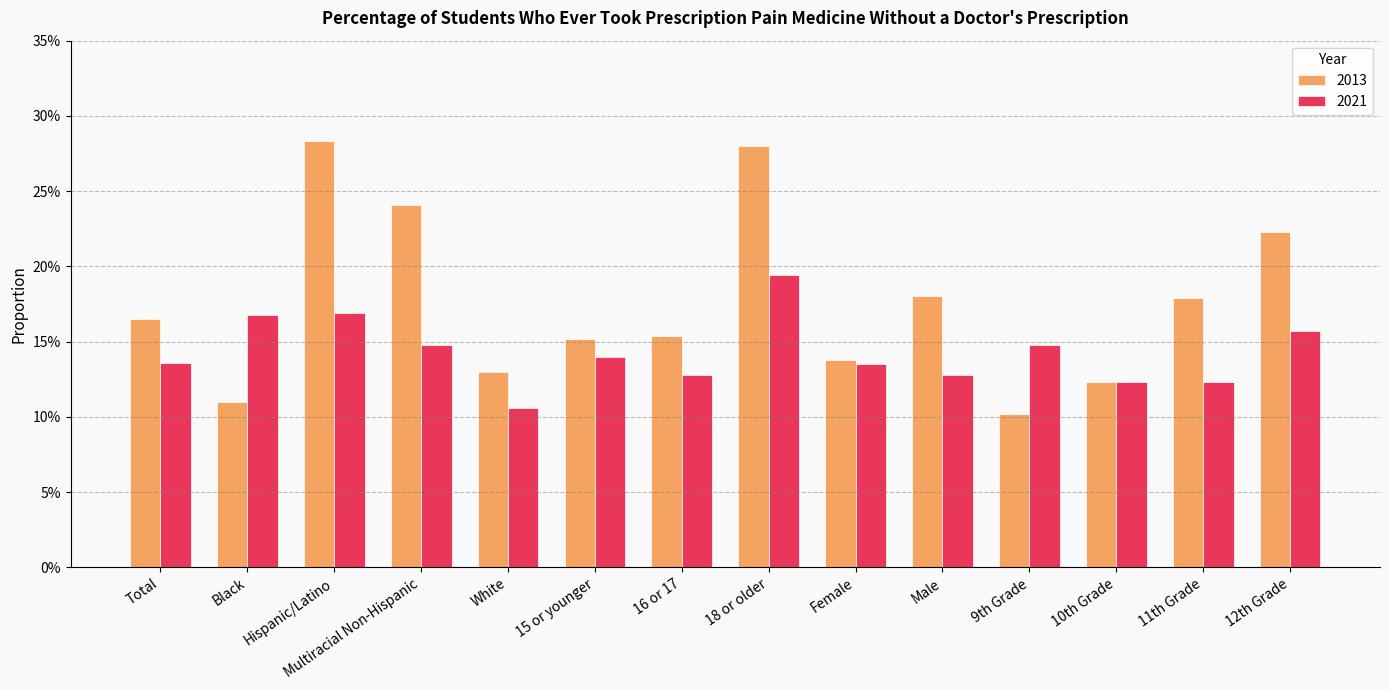

At 11th Grade, list the series in order from smallest to largest.

2021, 2013